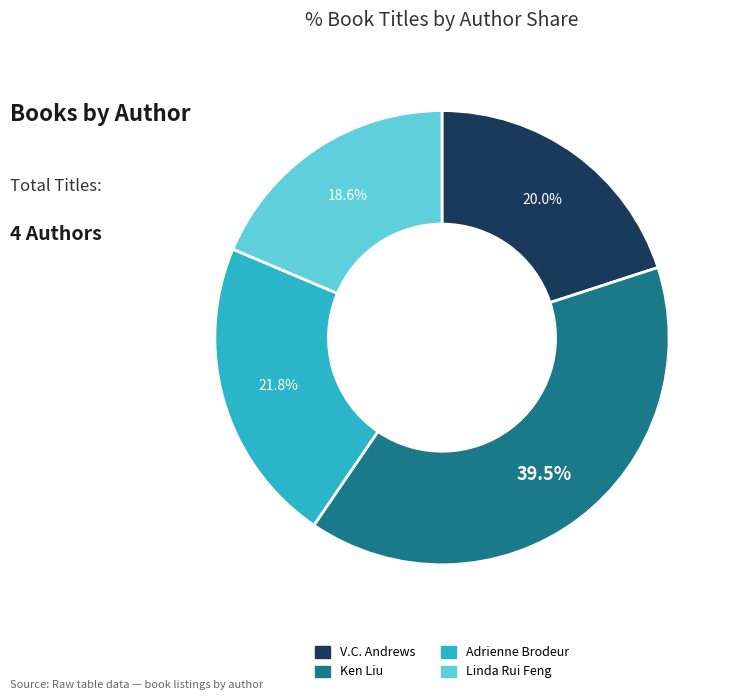

Is there a majority slice in this chart?

No